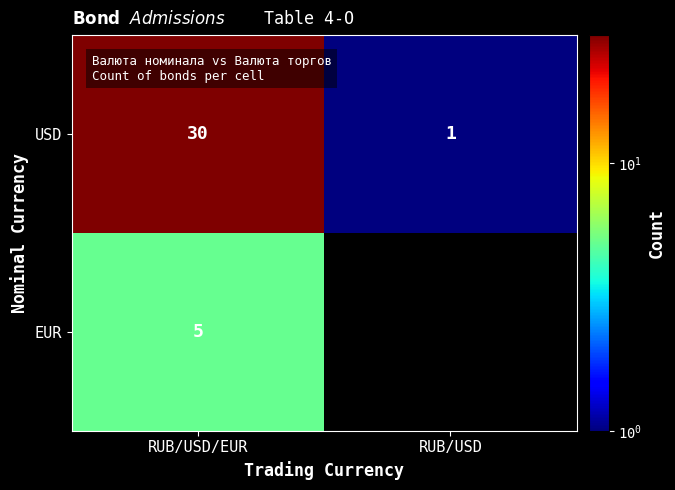

What is the total value across all series at RUB/USD/EUR?

35